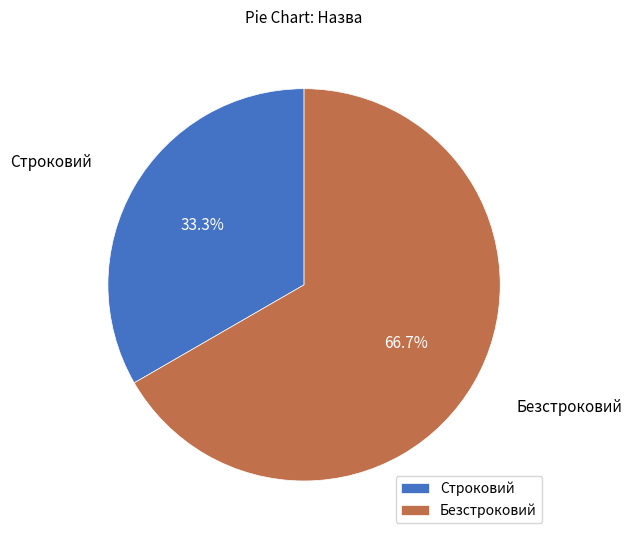

Count the number of slices in the pie.

2